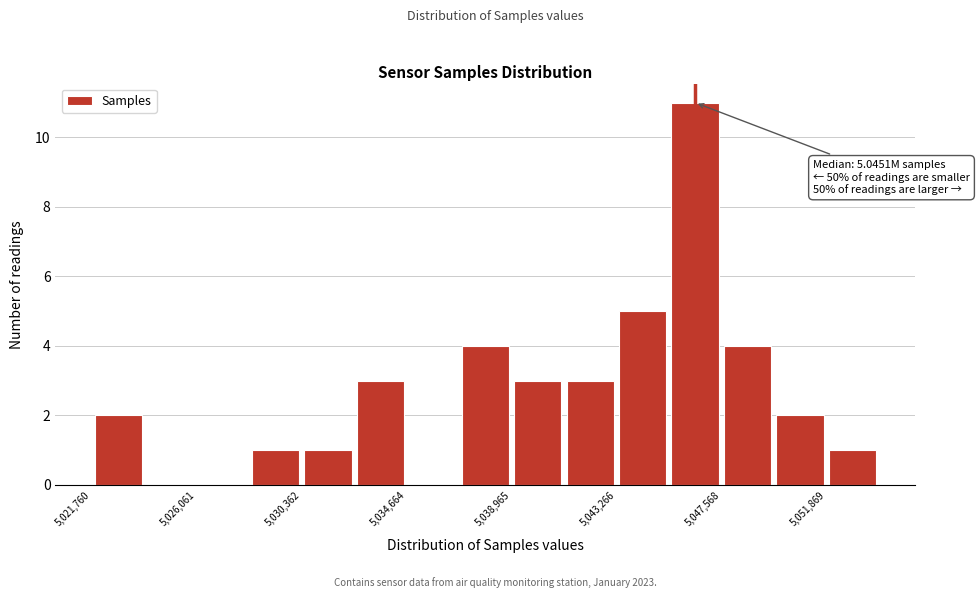

Which range on the x-axis has the tallest bar?

5045500 to 5047500